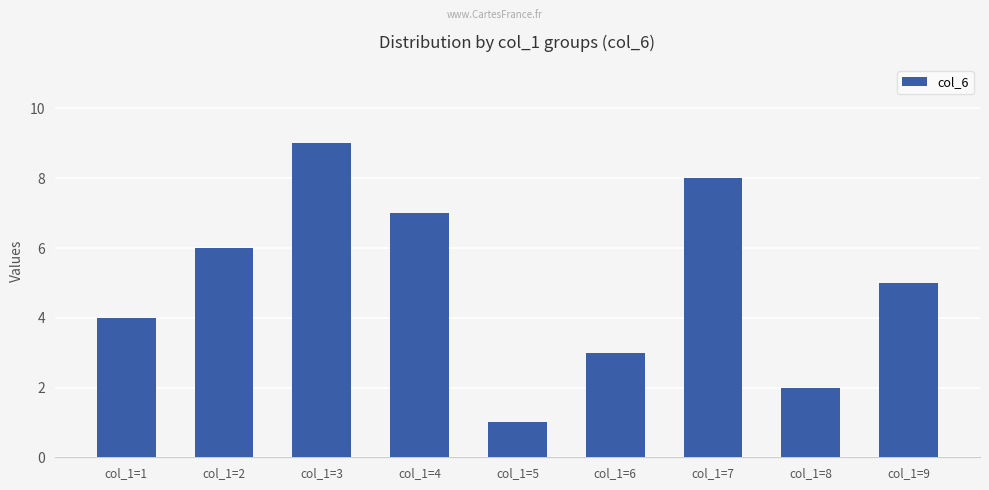

What is the difference between the values at col_1=3 and col_1=7?

1